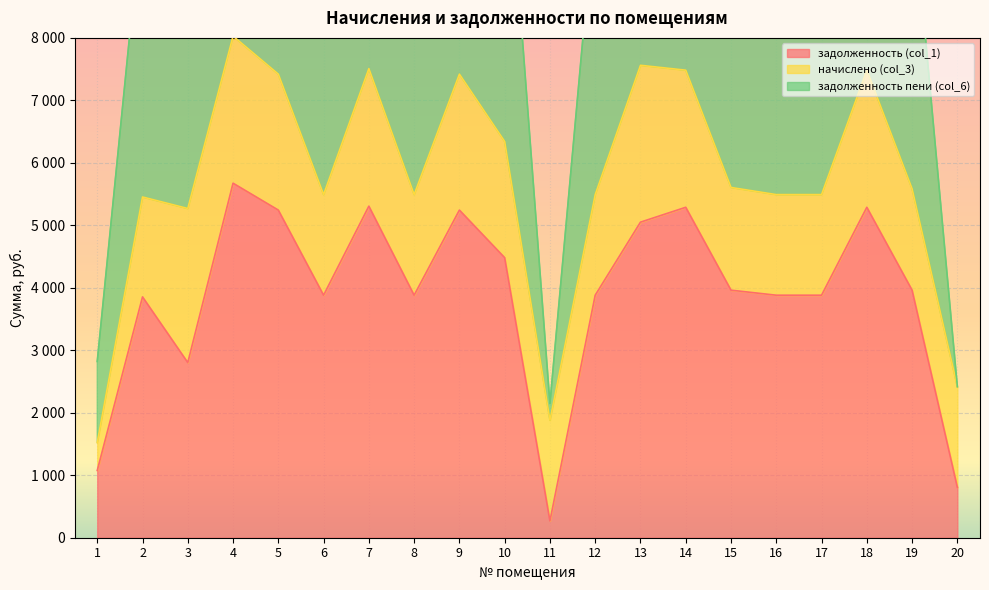

What is the difference between the highest and lowest values at 4?

9206.4